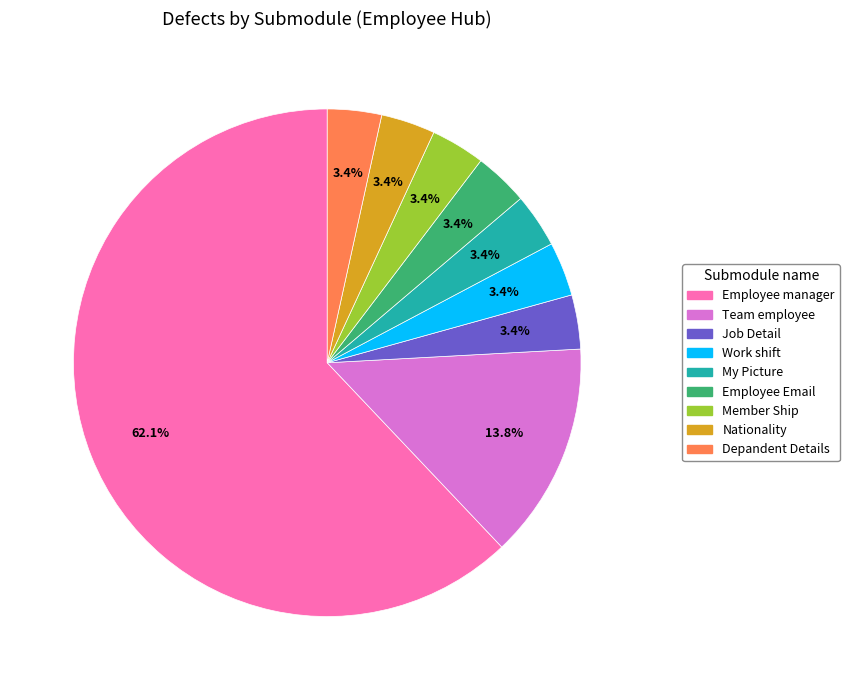

To the nearest percent, what is the difference between the largest and smallest slice percentages?

59%